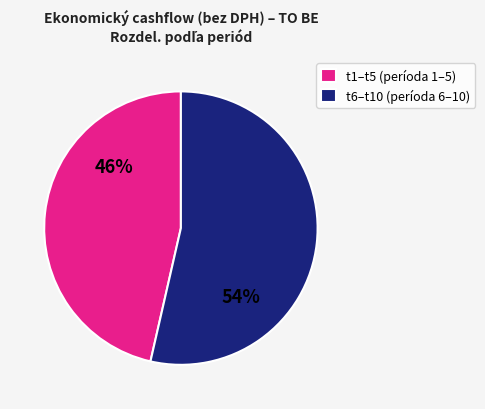

How many segments does this pie chart have?

2